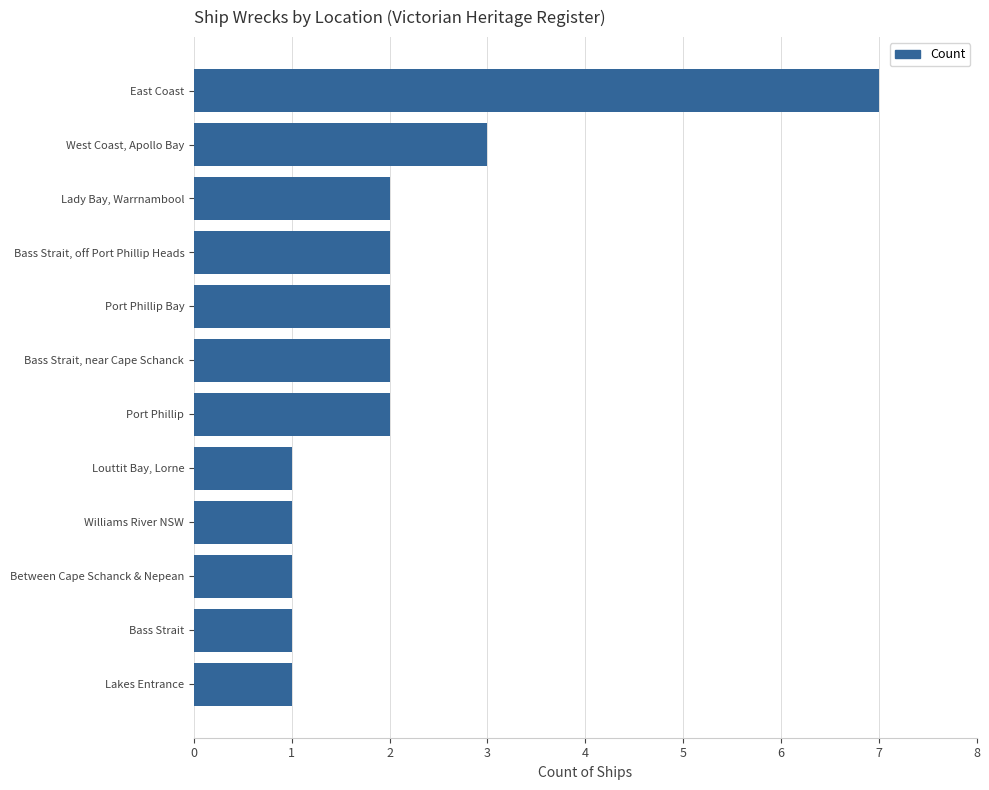

At which label is the value closest to 4?

West Coast, Apollo Bay